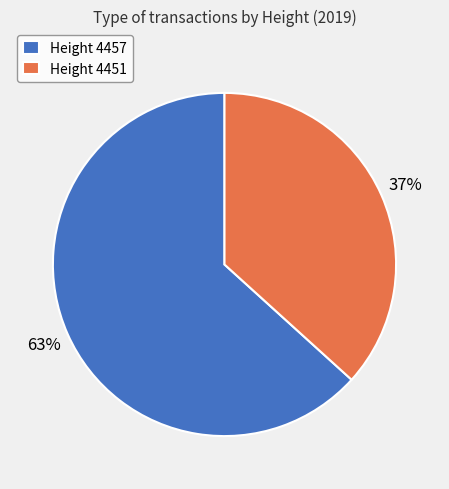

What is the smallest slice in the pie chart?

Height 4451